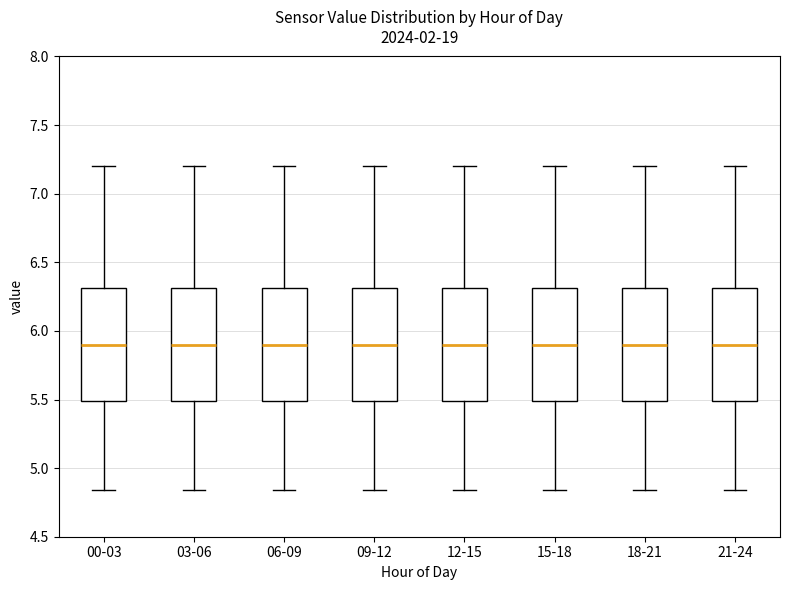

Where does the lower whisker of the box for 03-06 end on the y-axis? The values are not printed on the chart, so give them approximately, as read against the axis.

4.85